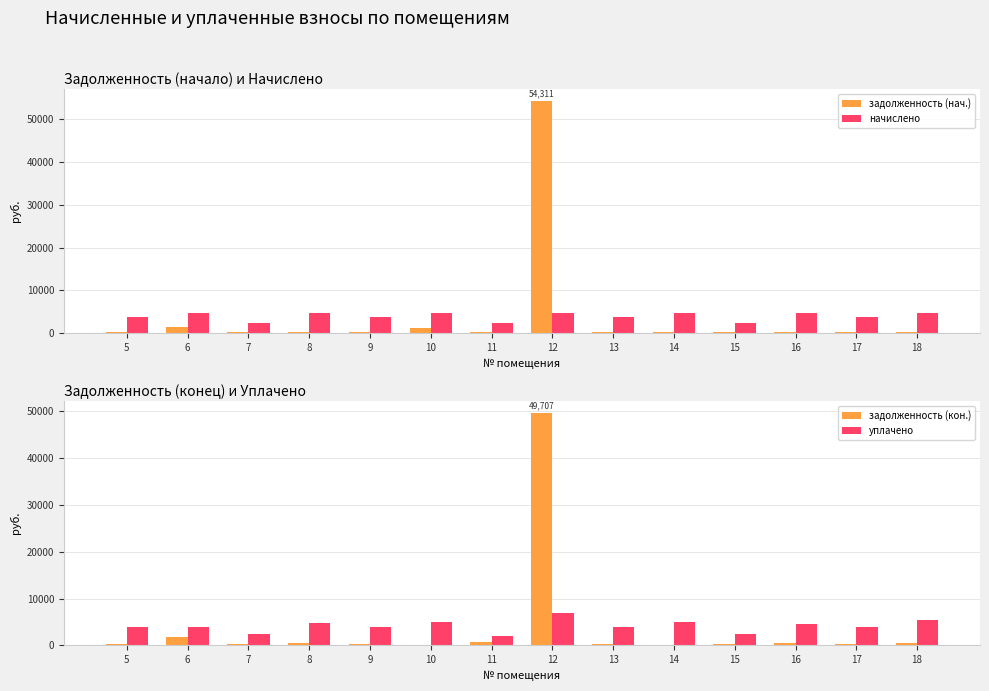

Reading right to left, list all the values displayed in this chart.

задолженность (нач.): 18=389.4	17=324.9	16=389.1	15=203.1	14=384.9	13=329.0	12=54310.8	11=196.5	10=1164.2	9=326.0	8=393.8	7=194.5	6=1446.4	5=325.3
начислено: 18=4660.1	17=3898.4	16=4669.0	15=2437.6	14=4619.4	13=3904.9	12=4659.4	11=2357.6	10=4651.3	9=3912.1	8=4725.7	7=2333.6	6=4627.3	5=3903.2
задолженность (кон.): 18=388.3	17=324.9	16=389.1	15=203.1	14=0.0	13=327.0	12=49707.3	11=789.0	10=0.0	9=326.0	8=393.8	7=194.5	6=1774.1	5=325.3
уплачено: 18=5318.3	17=3865.3	16=4629.2	15=2416.8	14=4964.4	13=3871.7	12=6839.9	11=1924.5	10=4999.4	9=3878.8	8=4685.5	7=2313.8	6=3850.0	5=3870.0